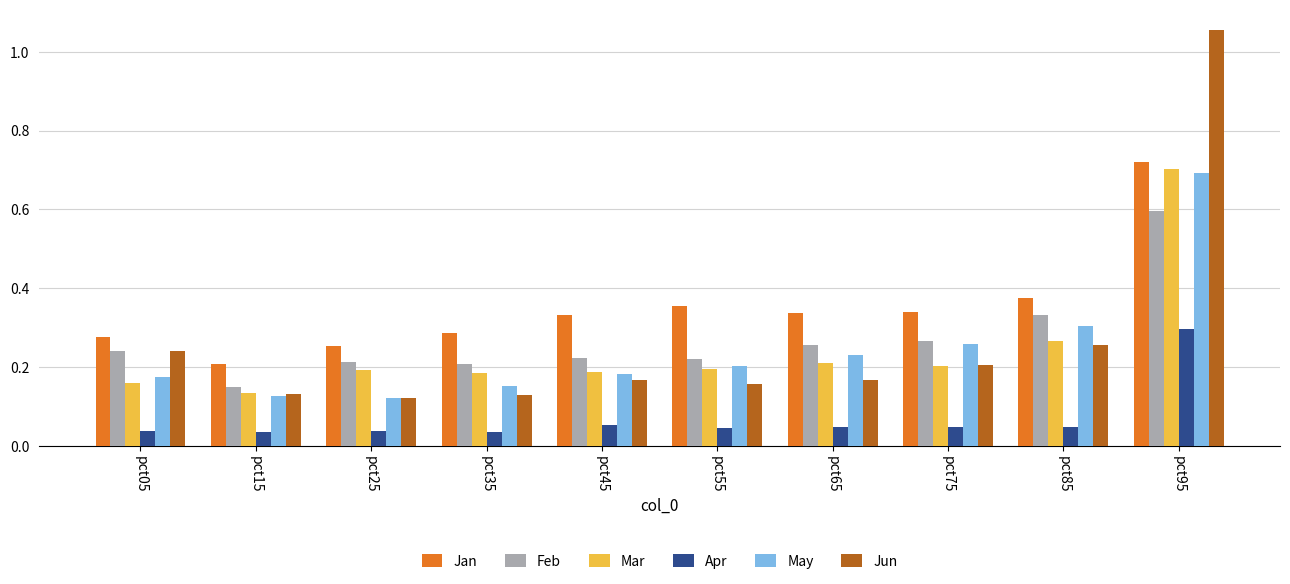

What is the sum of all Jan values?

3.5